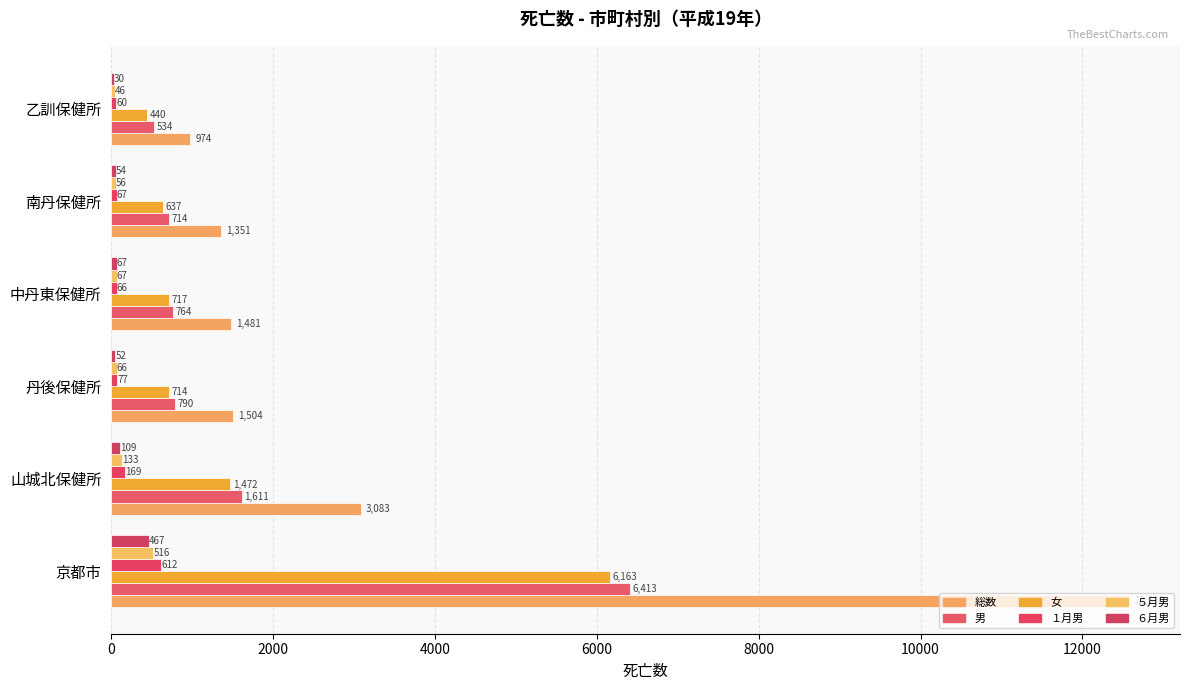

Count the number of data series in this chart.

6